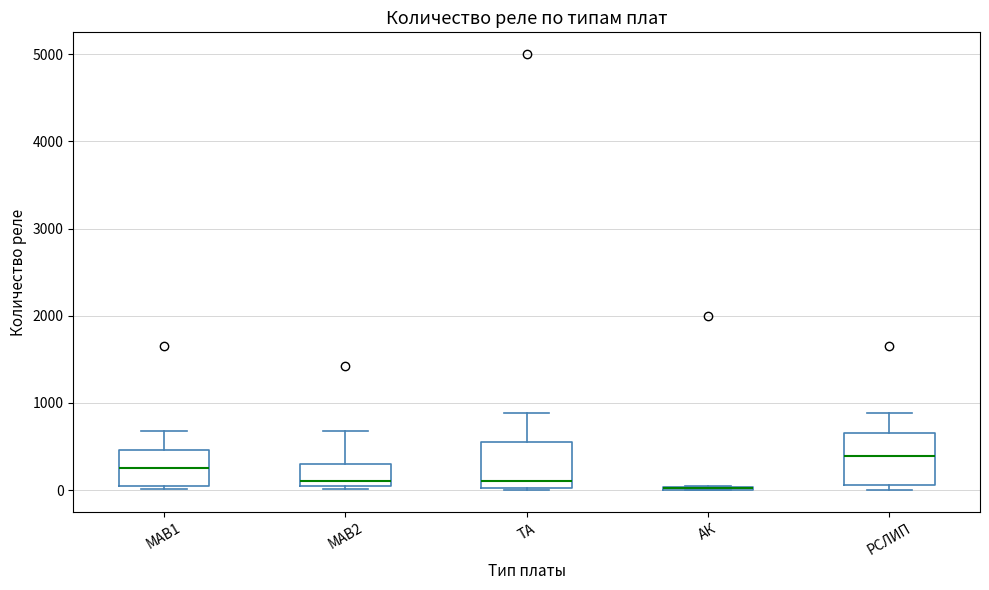

Reading left to right, transcribe this box plot: for each box, give where its median line is, the range the box spans, and where its two whiskers end, as read against the y-axis. The values are not printed on the chart, so give them approximately, as read against the axis.

МАВ1: median 300, box 0 to 500, whiskers 0 (just below the box's lower edge) to 700
МАВ2: median 100, box 0 to 300, whiskers 0 (just below the box's lower edge) to 700
ТА: median 100, box 0 to 600, whiskers 0 to 900
АК: box collapsed to a line at 0, whiskers 0 to 100
РСЛИП: median 400, box 100 to 700, whiskers 0 to 900